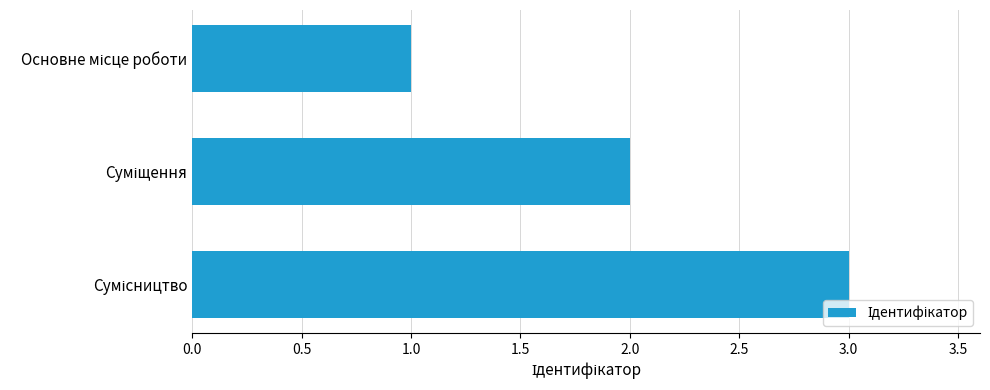

What is the sum of all values?

6